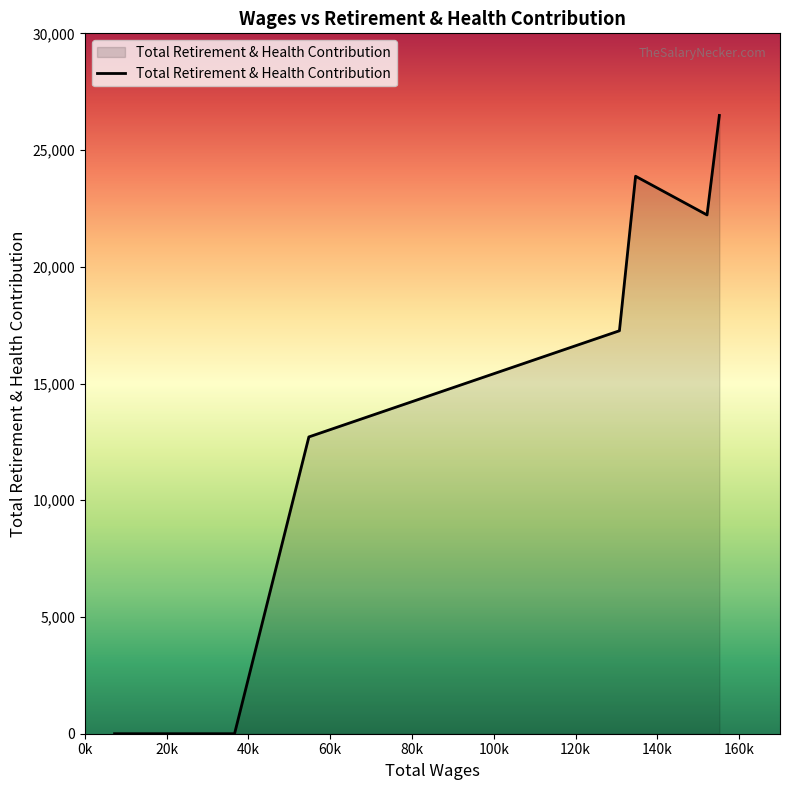

How many distinct data groups are displayed?

1